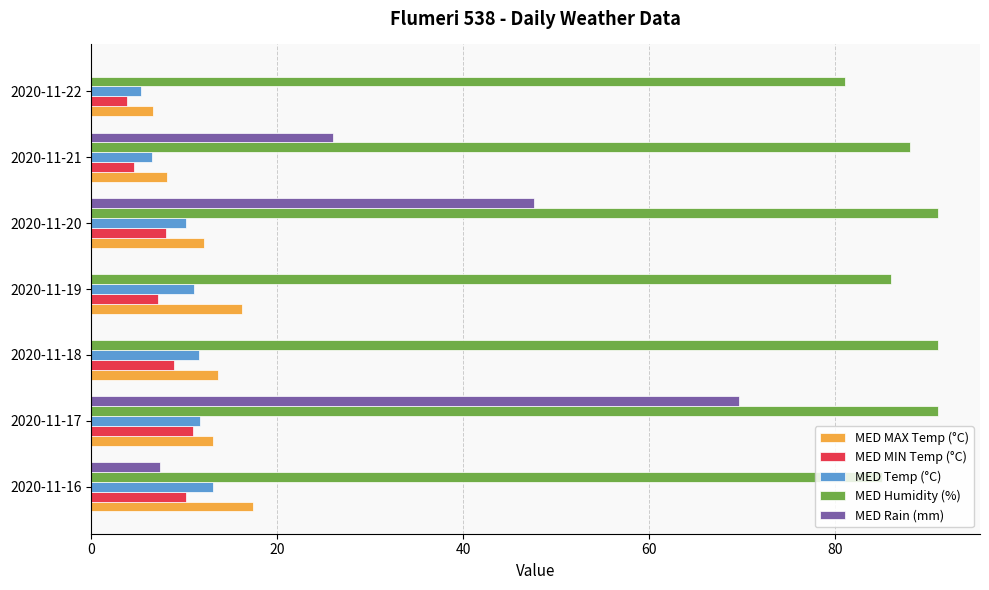

What is the highest value of the MED Temp (°C) series?

13.1